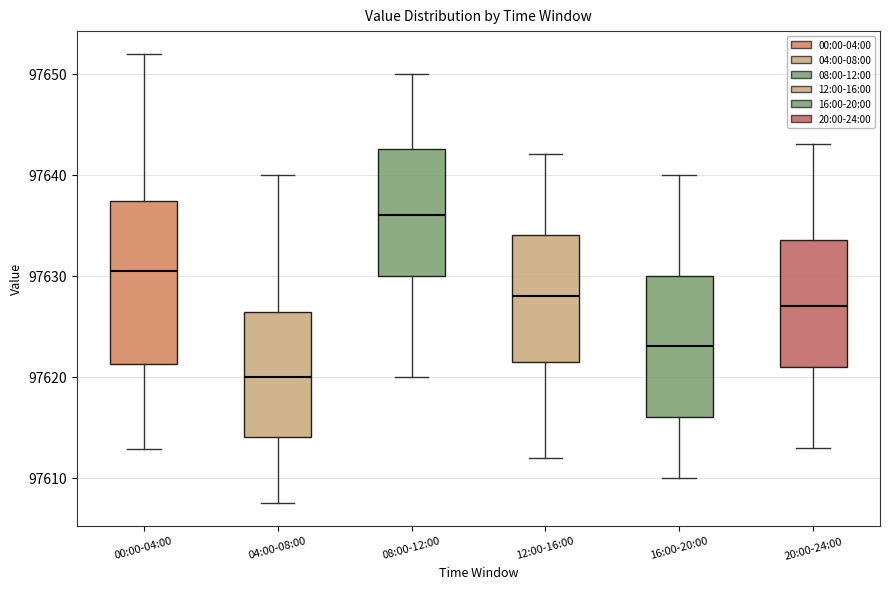

Comparing the boxes themselves (not the whiskers), which one is the tallest?

00:00-04:00